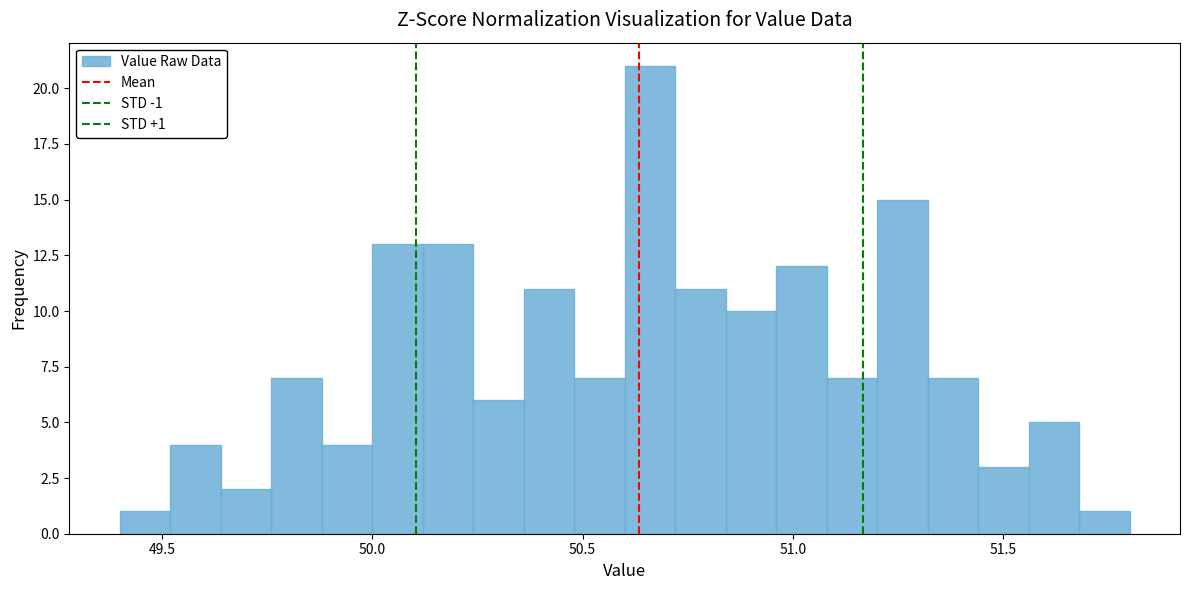

Read against the x-axis, roughly where is the centre of the tallest bar?

50.65